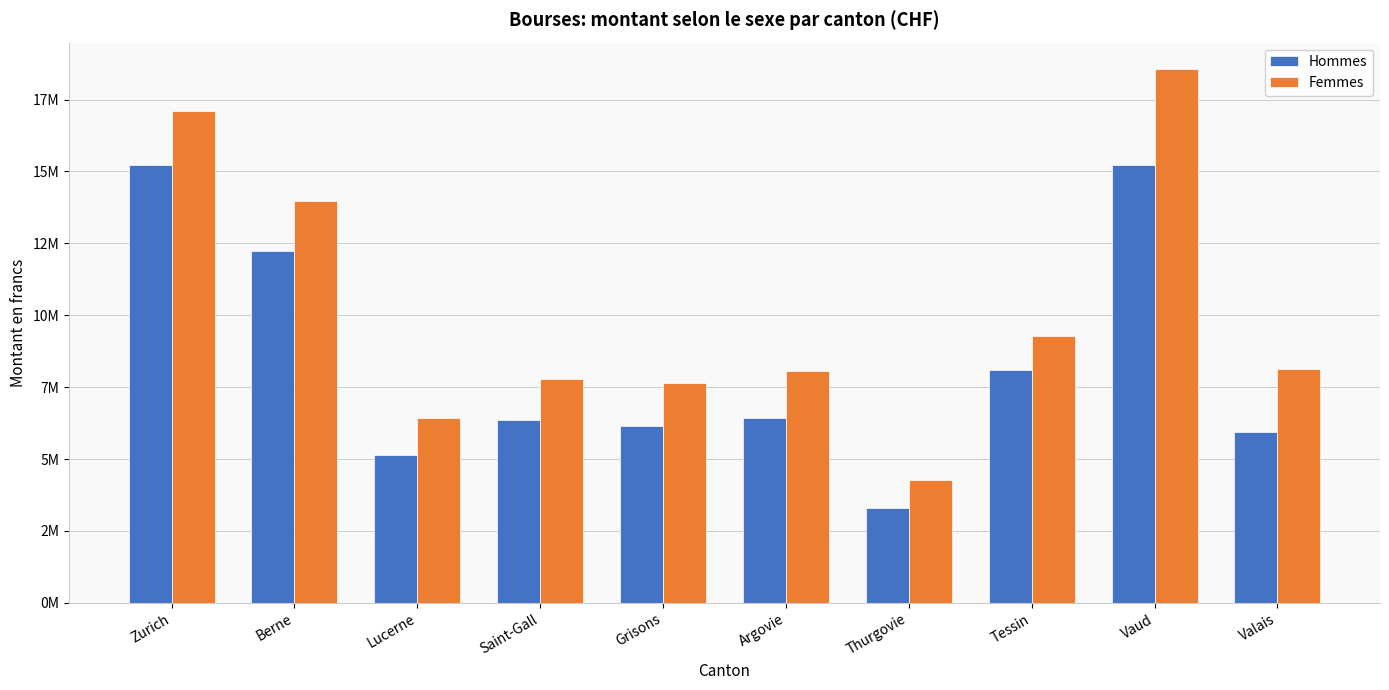

What are all the series names shown in the legend?

Hommes, Femmes